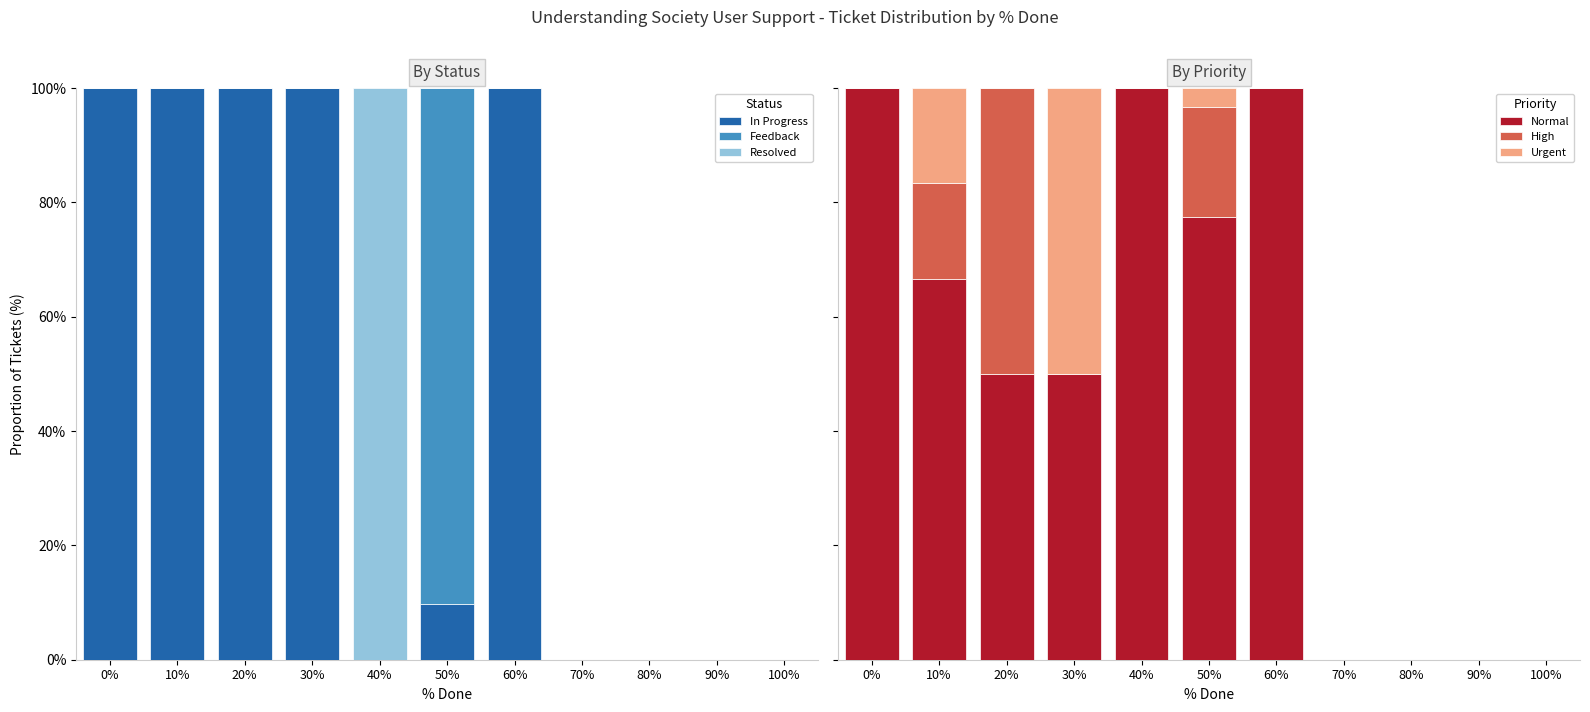

What is the label of the 4th bar from the left?

30%